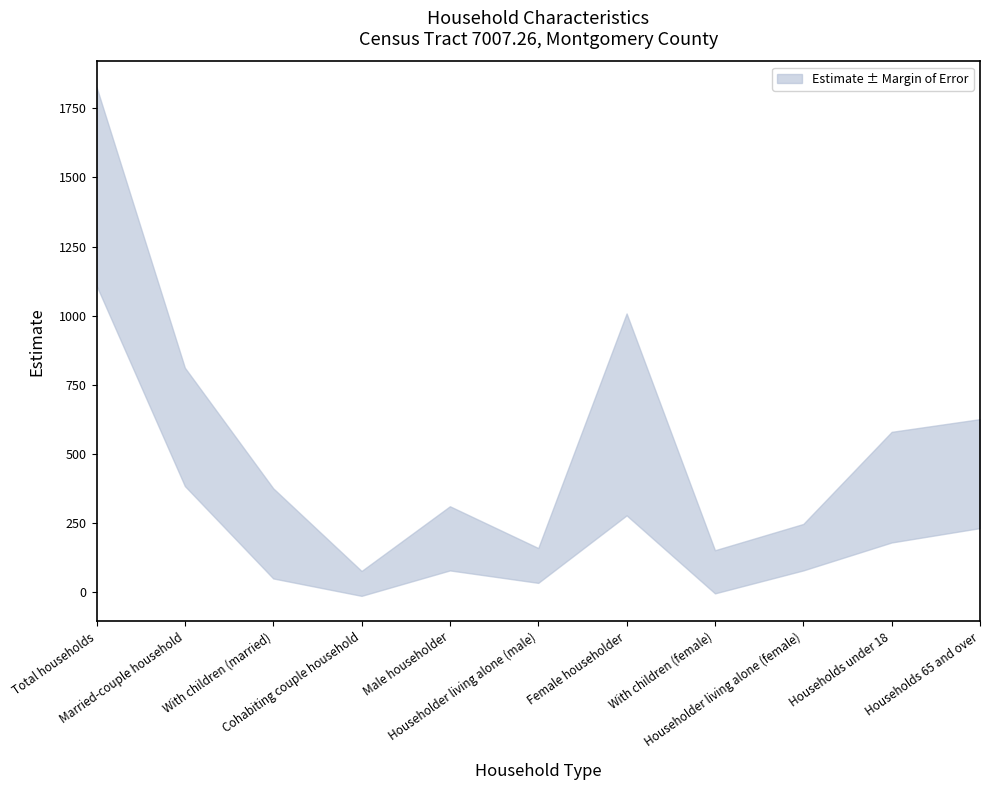

Reading left to right, transcribe all the data shown in this chart.

Estimate: Total households=1468	Married-couple household=598	With children (married)=213	Cohabiting couple household=32	Male householder=195	Householder living alone (male)=97	Female householder=643	With children (female)=74	Householder living alone (female)=163	Households under 18=380	Households 65 and over=429
Margin of Error: Total households=359	Married-couple household=214	With children (married)=163	Cohabiting couple household=45	Male householder=116	Householder living alone (male)=63	Female householder=365	With children (female)=78	Householder living alone (female)=84	Households under 18=200	Households 65 and over=197